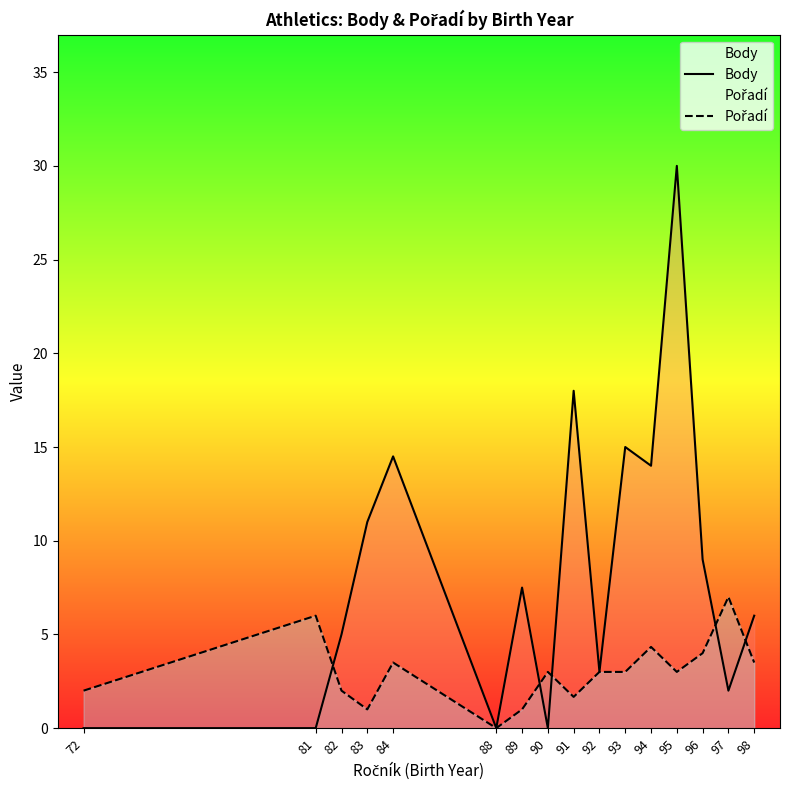

What is the maximum value shown in the chart?

30.0